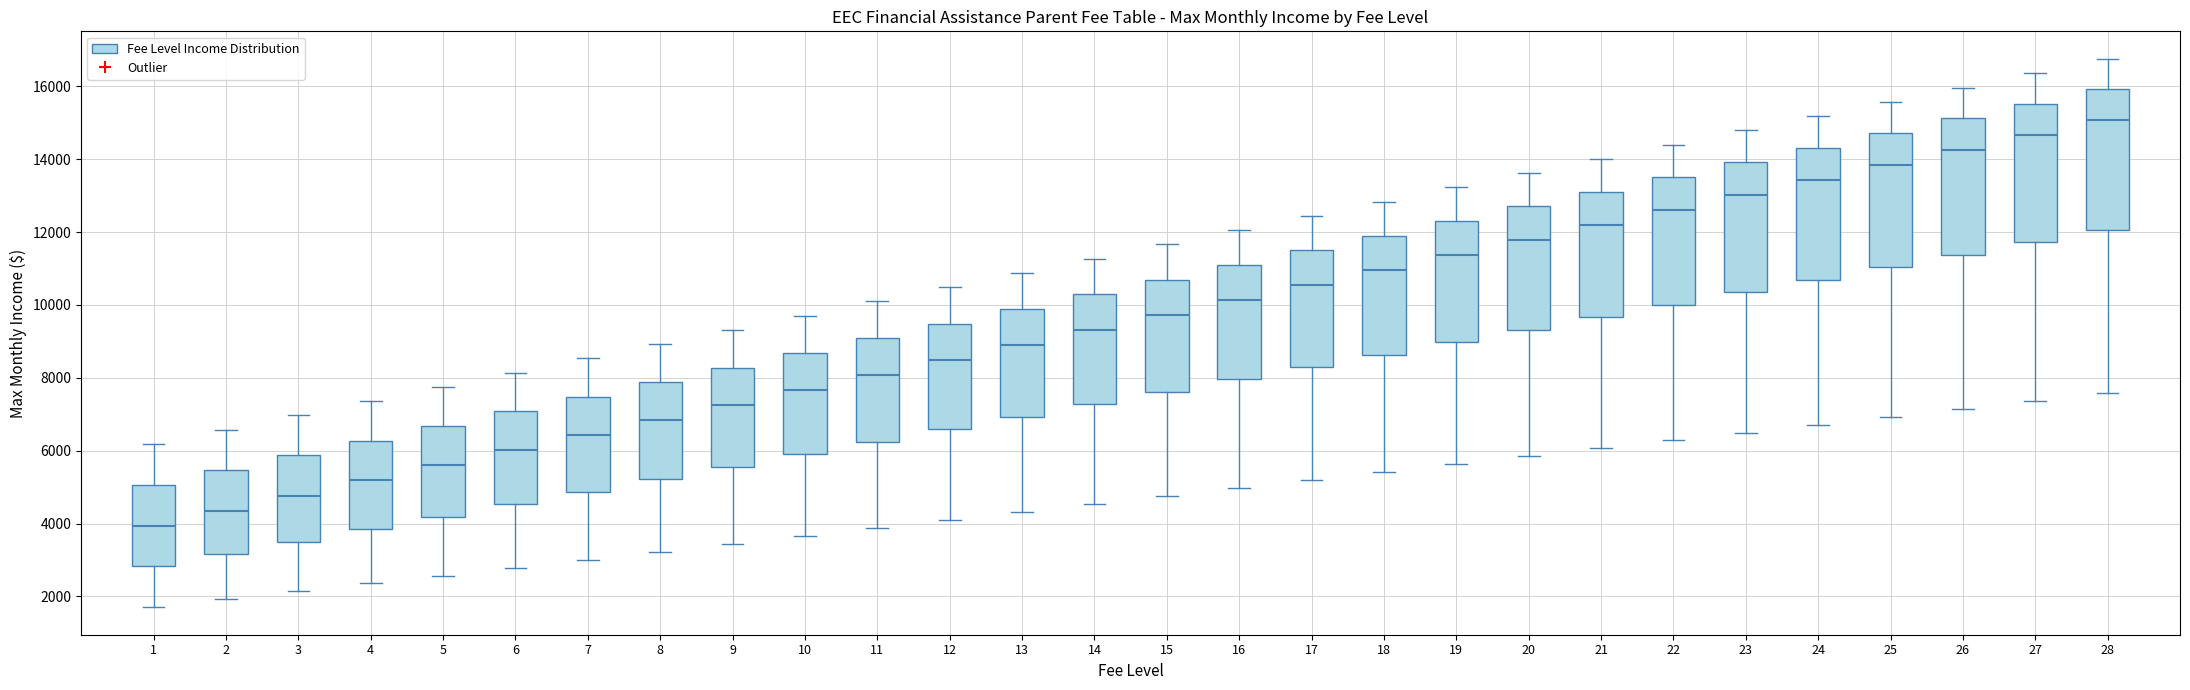

Reading left to right, transcribe this box plot: for each box, give where its median line is, the range the box spans, and where its two whiskers end, as read against the y-axis. The values are not printed on the chart, so give them approximately, as read against the axis.

1: median 4000, box 2800 to 5000, whiskers 1800 to 6200
2: median 4400, box 3200 to 5400, whiskers 2000 to 6600
3: median 4800, box 3600 to 5800, whiskers 2200 to 7000
4: median 5200, box 3800 to 6200, whiskers 2400 to 7400
5: median 5600, box 4200 to 6600, whiskers 2600 to 7800
6: median 6000, box 4600 to 7000, whiskers 2800 to 8200
7: median 6400, box 4800 to 7400, whiskers 3000 to 8600
8: median 6800, box 5200 to 7800, whiskers 3200 to 9000
9: median 7200, box 5600 to 8200, whiskers 3400 to 9400
10: median 7600, box 6000 to 8600, whiskers 3600 to 9800
11: median 8000, box 6200 to 9000, whiskers 3800 to 10000
12: median 8400, box 6600 to 9400, whiskers 4200 to 10400
13: median 8800, box 7000 to 9800, whiskers 4400 to 10800
14: median 9400, box 7200 to 10200, whiskers 4600 to 11200
15: median 9800, box 7600 to 10600, whiskers 4800 to 11600
16: median 10200, box 8000 to 11000, whiskers 5000 to 12000
17: median 10600, box 8200 to 11400, whiskers 5200 to 12400
18: median 11000, box 8600 to 11800, whiskers 5400 to 12800
19: median 11400, box 9000 to 12400, whiskers 5600 to 13200
20: median 11800, box 9400 to 12800, whiskers 5800 to 13600
21: median 12200, box 9600 to 13200, whiskers 6000 to 14000
22: median 12600, box 10000 to 13600, whiskers 6200 to 14400
23: median 13000, box 10400 to 14000, whiskers 6400 to 14800
24: median 13400, box 10600 to 14400, whiskers 6800 to 15200
25: median 13800, box 11000 to 14800, whiskers 7000 to 15600
26: median 14200, box 11400 to 15200, whiskers 7200 to 16000
27: median 14600, box 11800 to 15600, whiskers 7400 to 16400
28: median 15000, box 12000 to 16000, whiskers 7600 to 16800